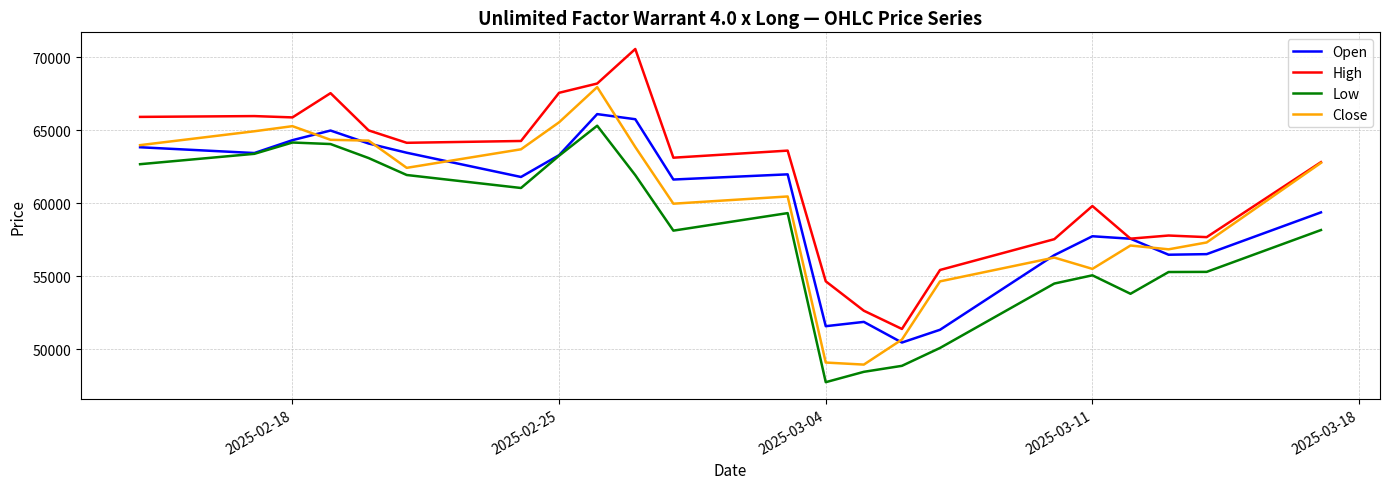

Which series has the largest total across all categories?

High